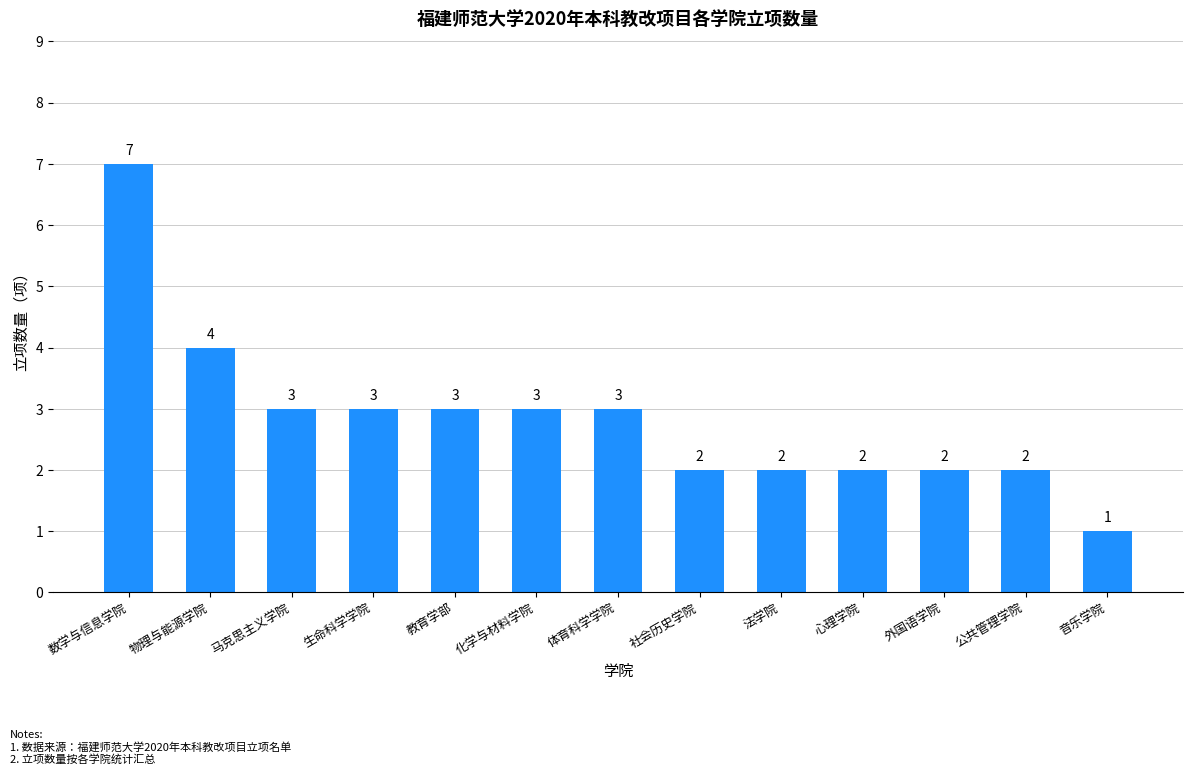

What is the approximate value at 法学院?

2